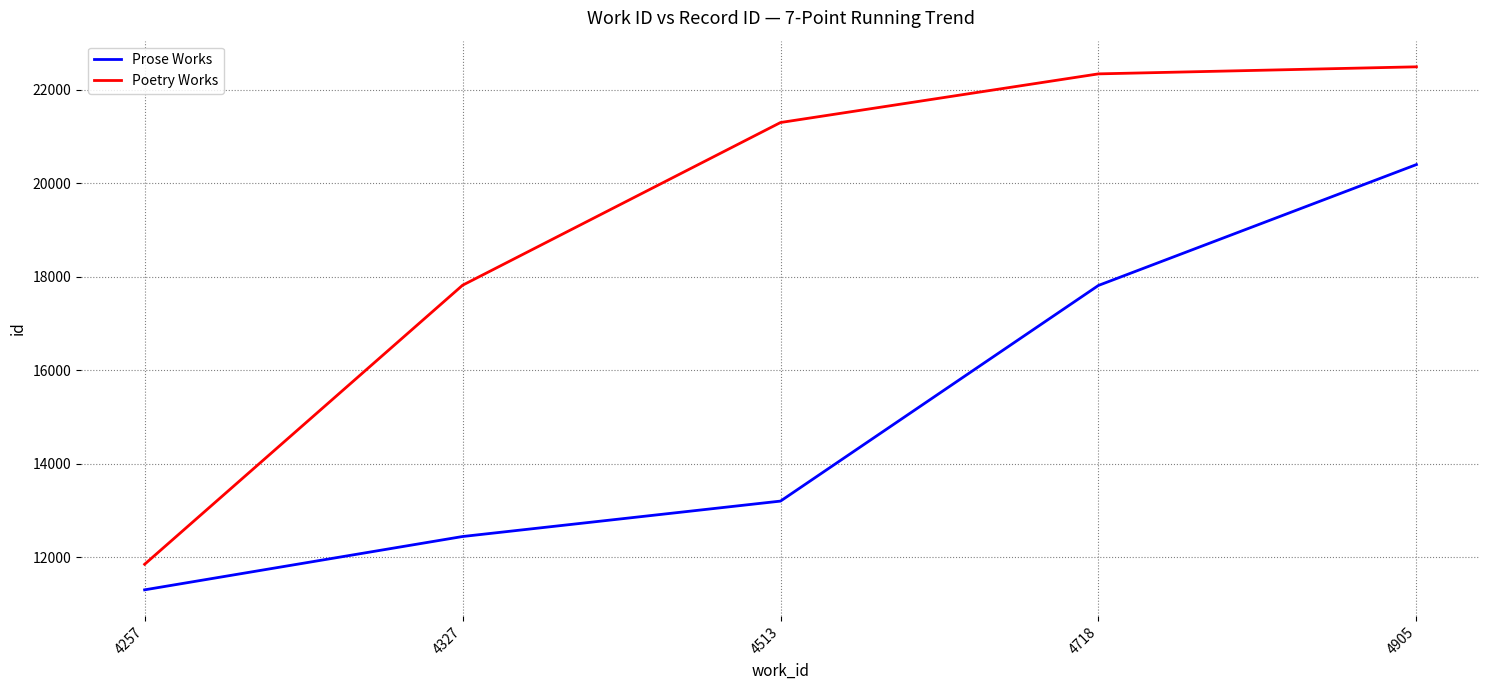

List the labels in order of Prose Works value, largest first.

4905, 4718, 4513, 4327, 4257